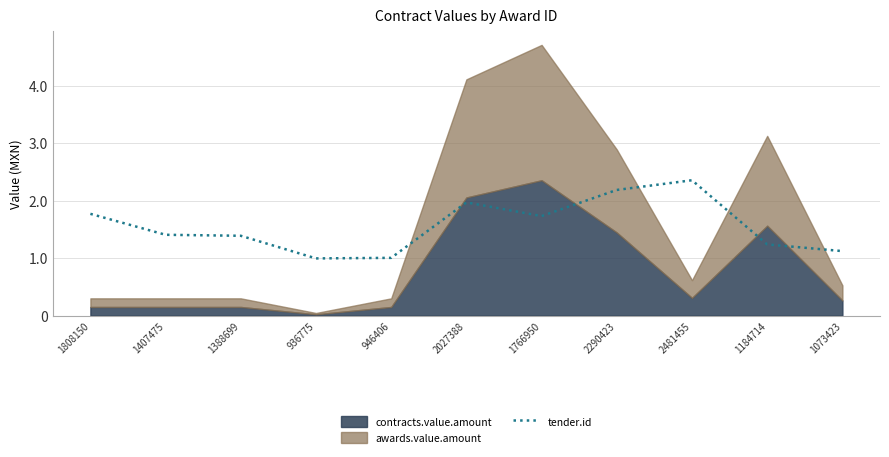

Read the value at 2481455.

2354000.0